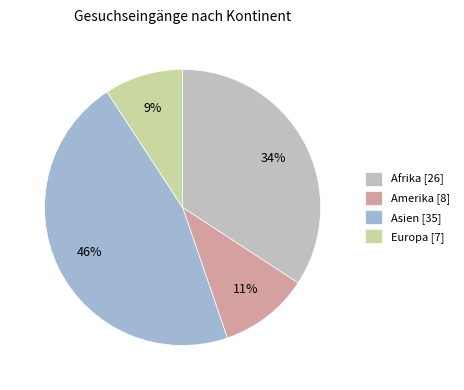

Rank the categories by value from lowest to highest.

Europa, Amerika, Afrika, Asien